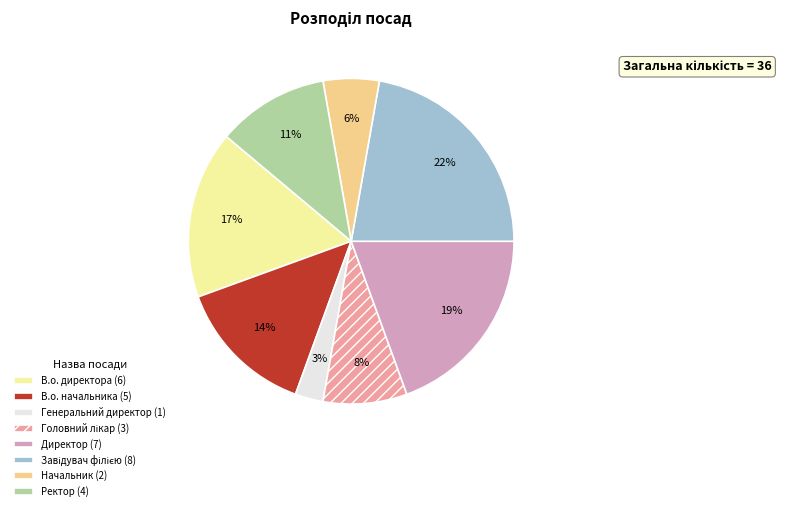

Which has a higher value, Ректор (4) or Директор (7)?

Директор (7)